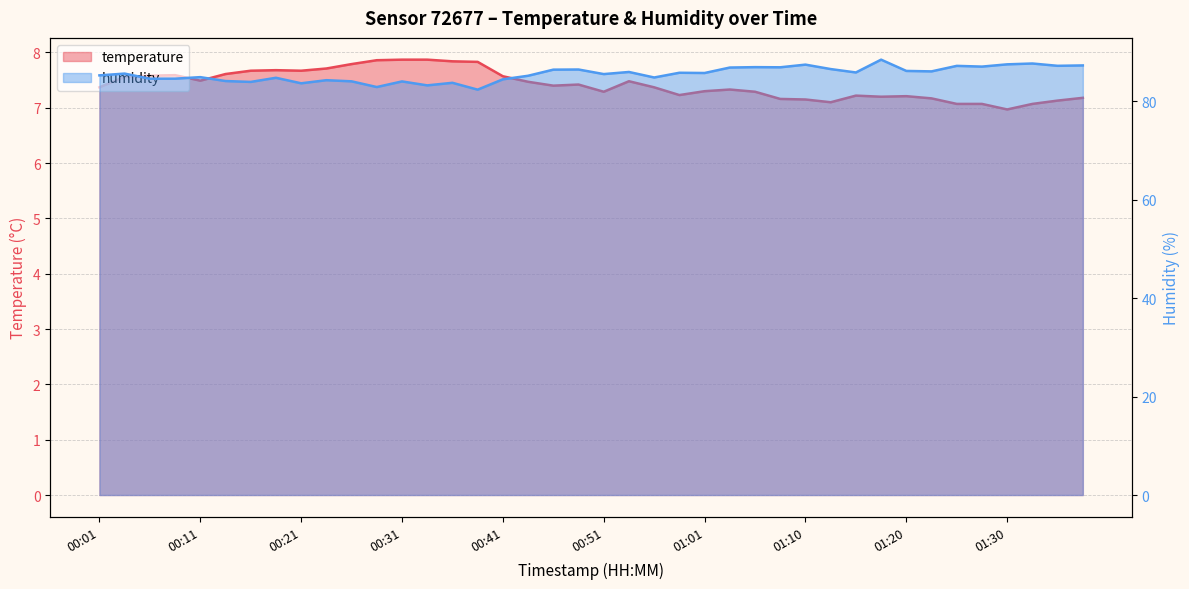

List the labels in order of temperature value, largest first.

00:31, 00:33, 00:29, 00:36, 00:38, 00:26, 00:24, 00:19, 00:16, 00:21, 00:14, 00:09, 00:06, 00:41, 00:04, 00:11, 00:53, 00:43, 00:48, 00:46, 00:01, 00:56, 01:03, 01:01, 00:51, 01:06, 00:58, 01:15, 01:20, 01:18, 01:37, 01:23, 01:08, 01:10, 01:35, 01:13, 01:25, 01:28, 01:32, 01:30